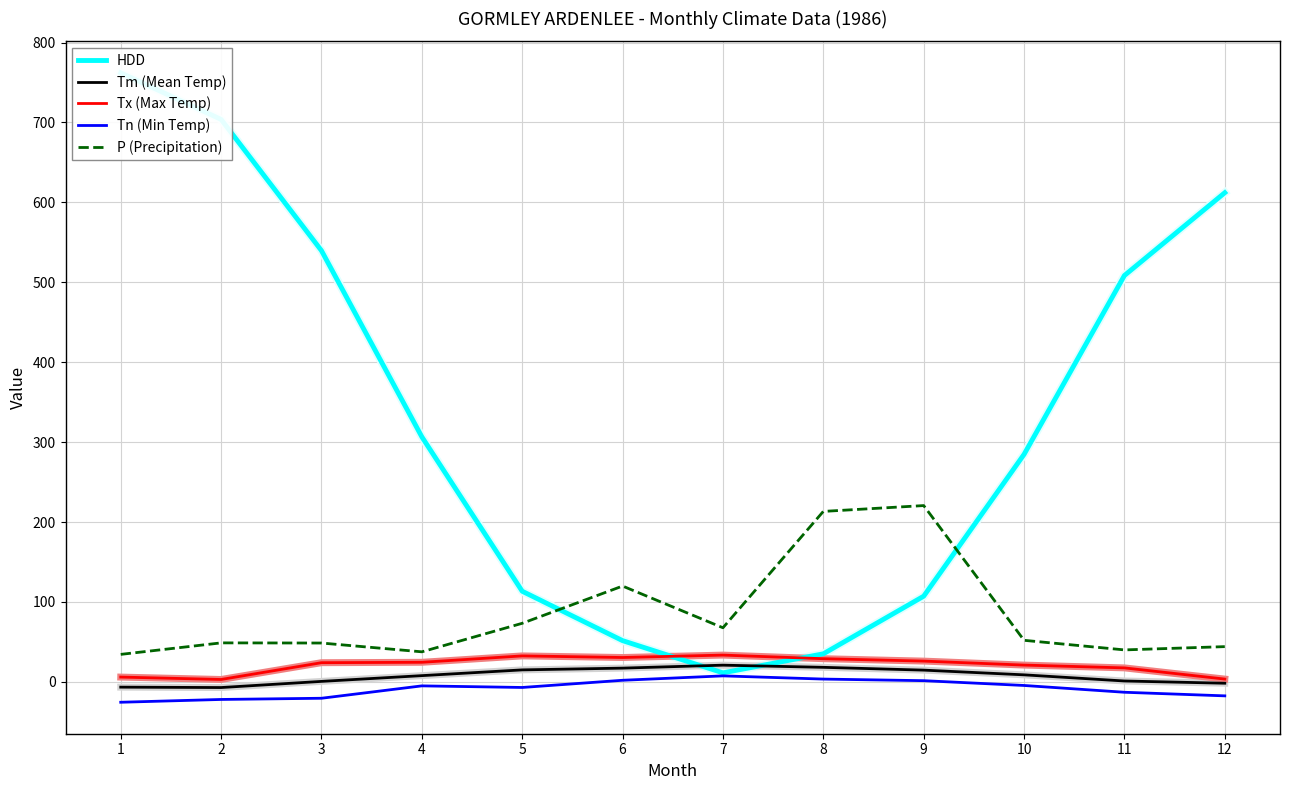

At how many categories does at least one series exceed 690?

2